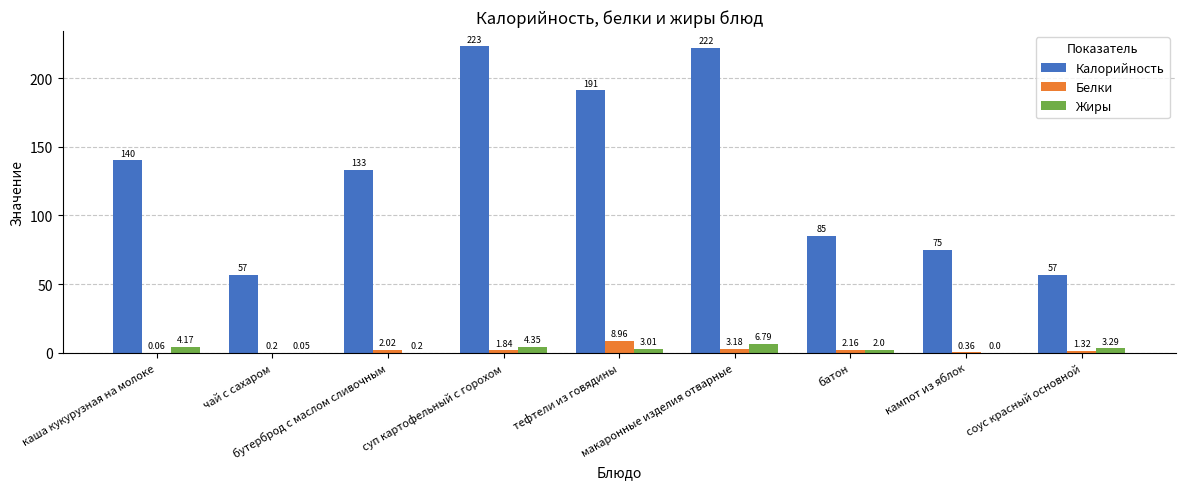

What is the sum of all Белки values?

20.1